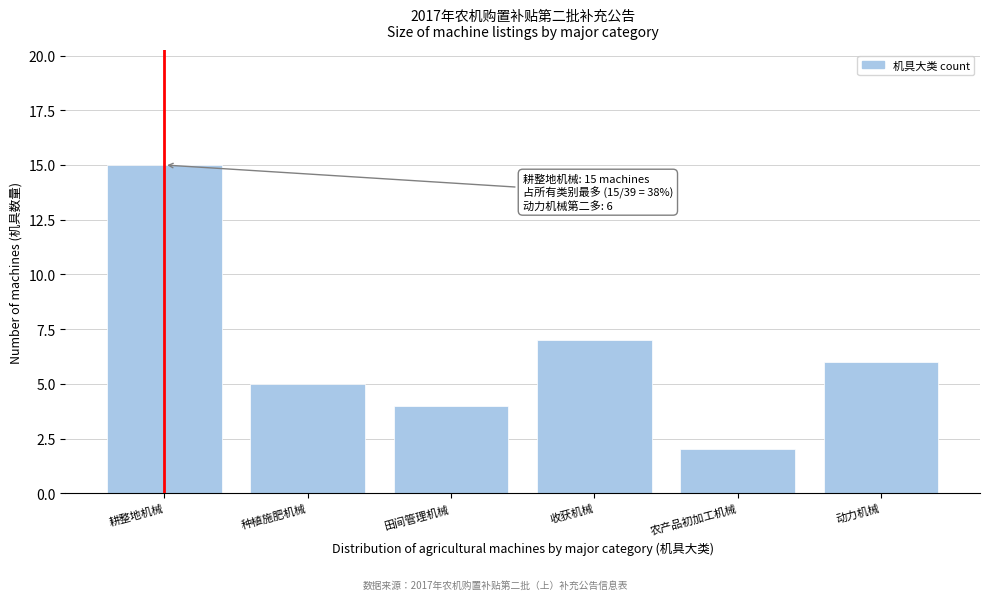

Reading left to right, list all the values displayed in this chart.

15	5	4	7	2	6